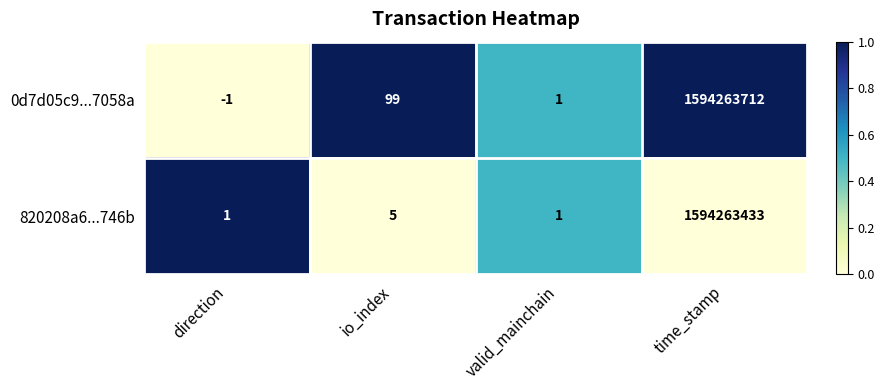

What is the difference between the highest and lowest values at direction?

2